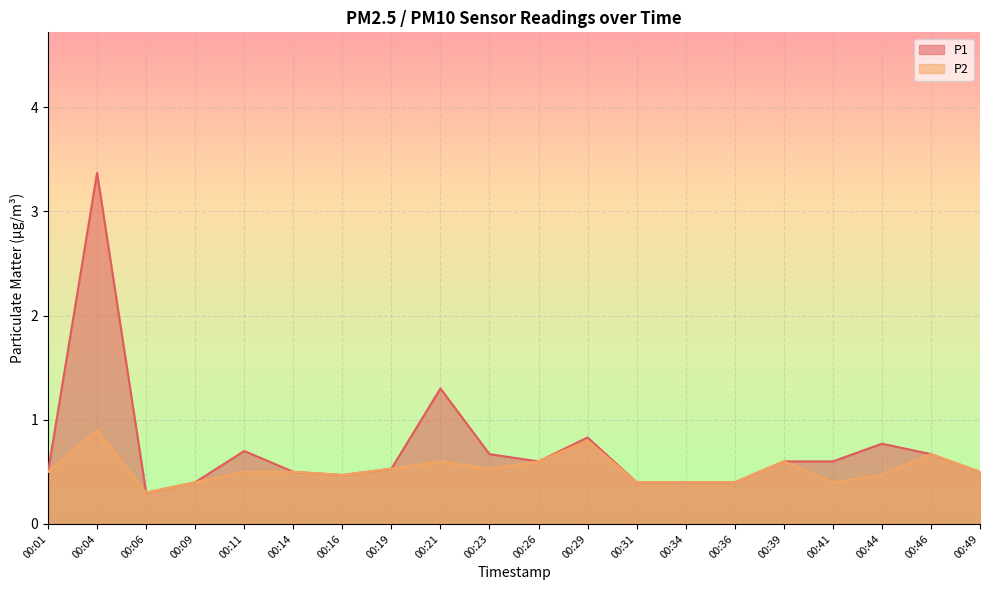

What is the sum of all P2 values?

10.5